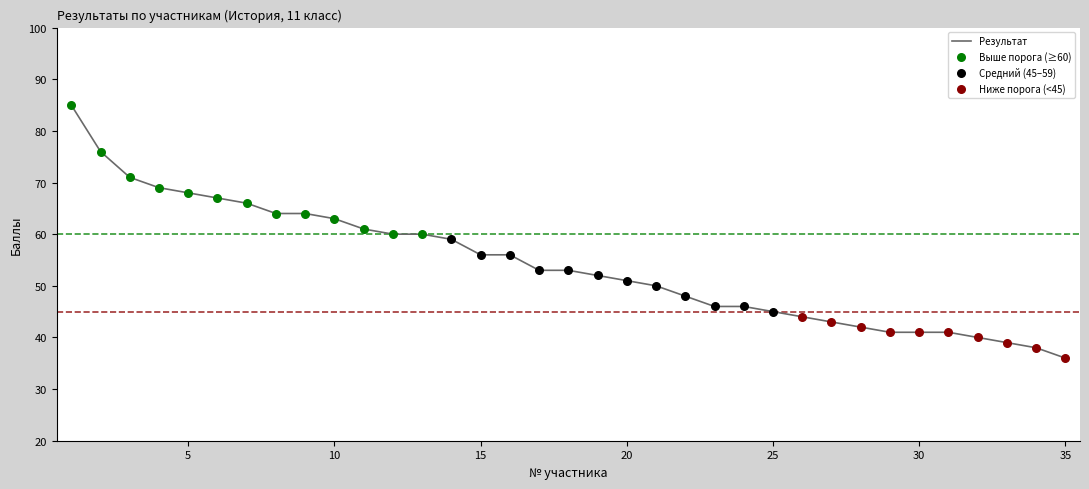

What is the difference between the maximum and minimum values?

49